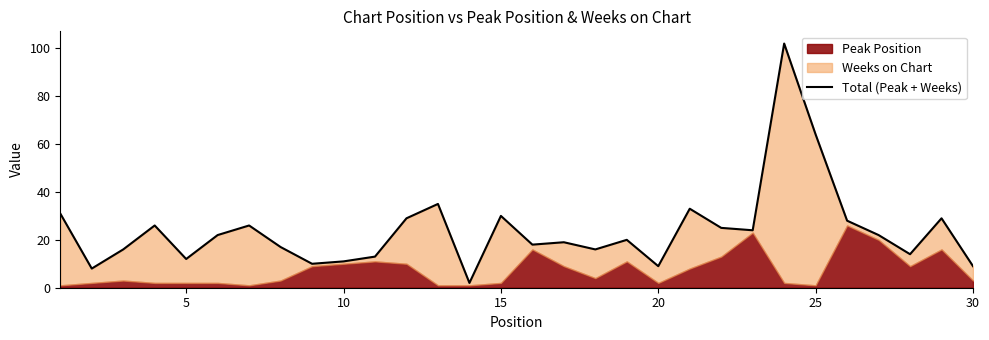

Does the chart have visible grid lines?

No